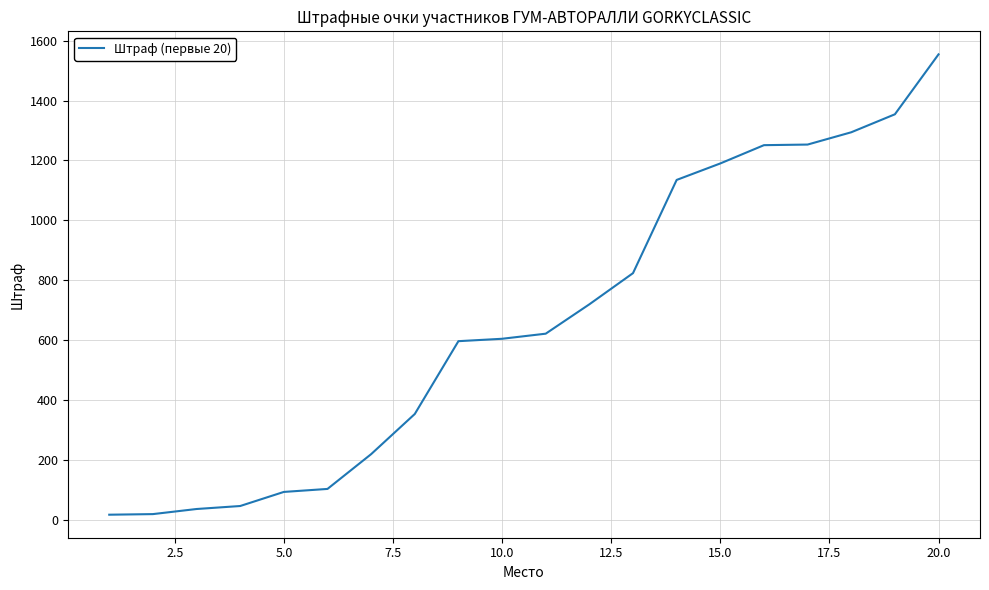

What is the greatest value displayed?

1554